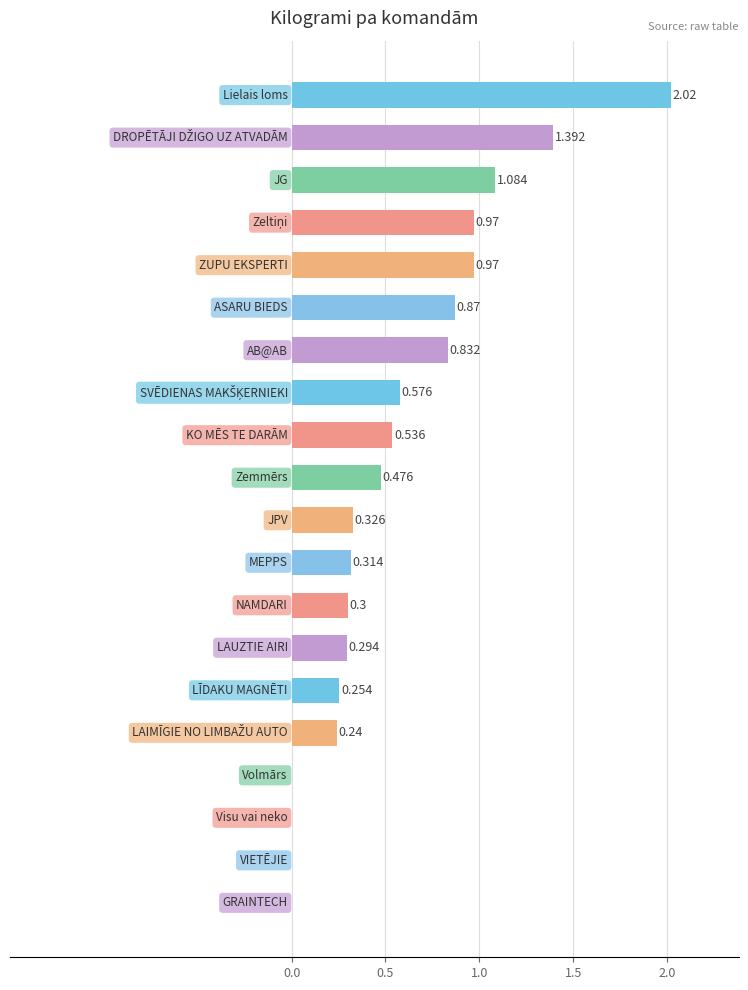

How many values exceed 0?

16